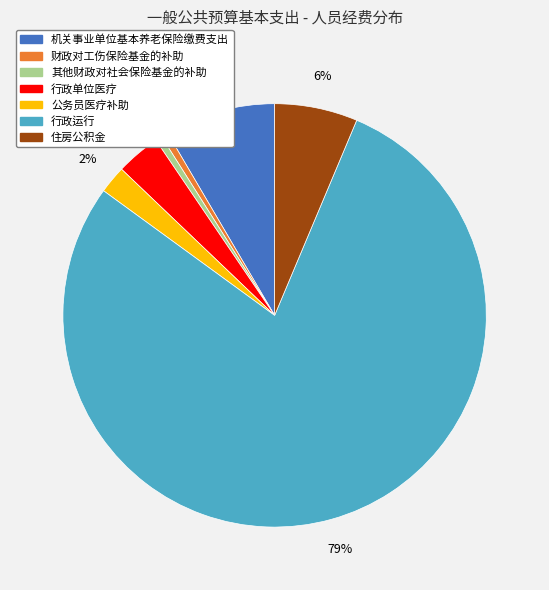

The 住房公积金 slice represents 1% of the pie. True or false?

False